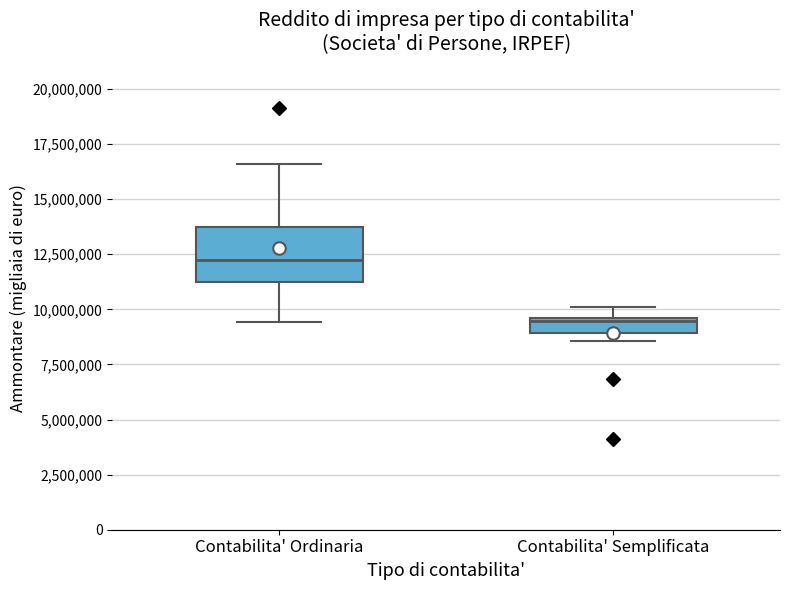

Comparing the boxes themselves (not the whiskers), which one is the tallest?

Contabilita' Ordinaria